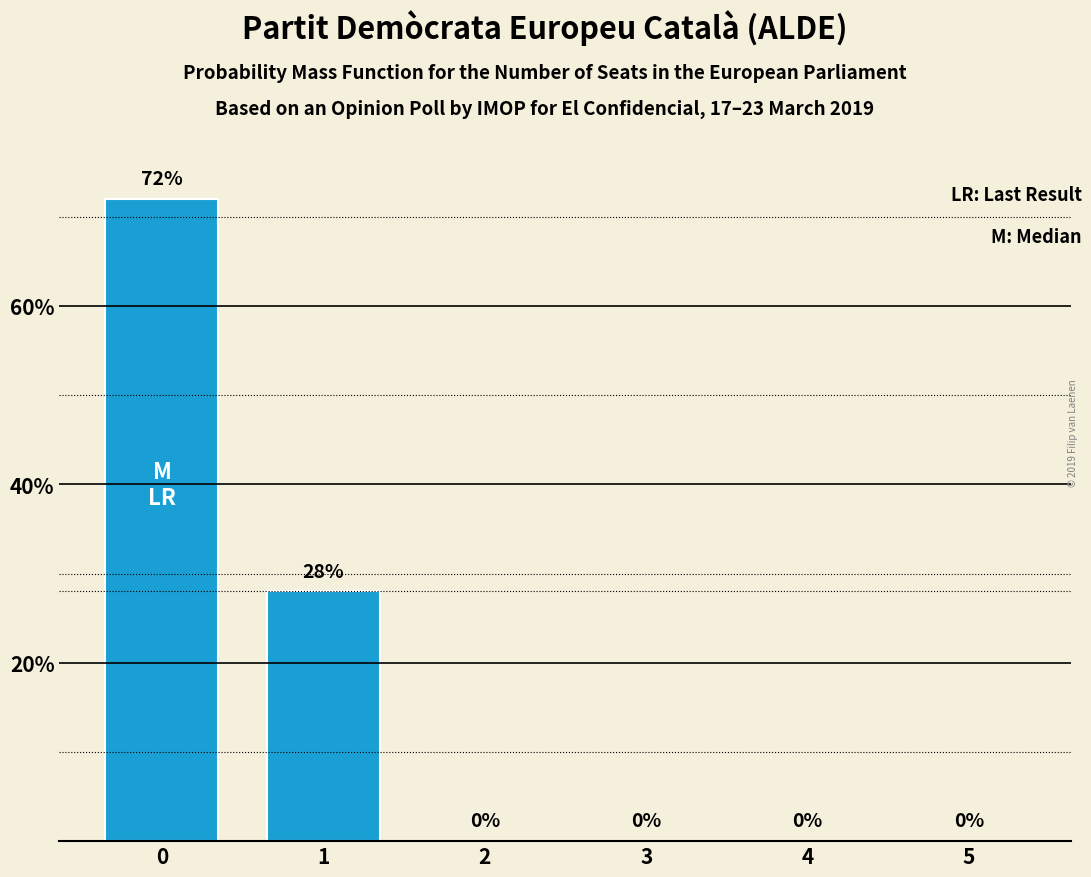

What is the average value?

17